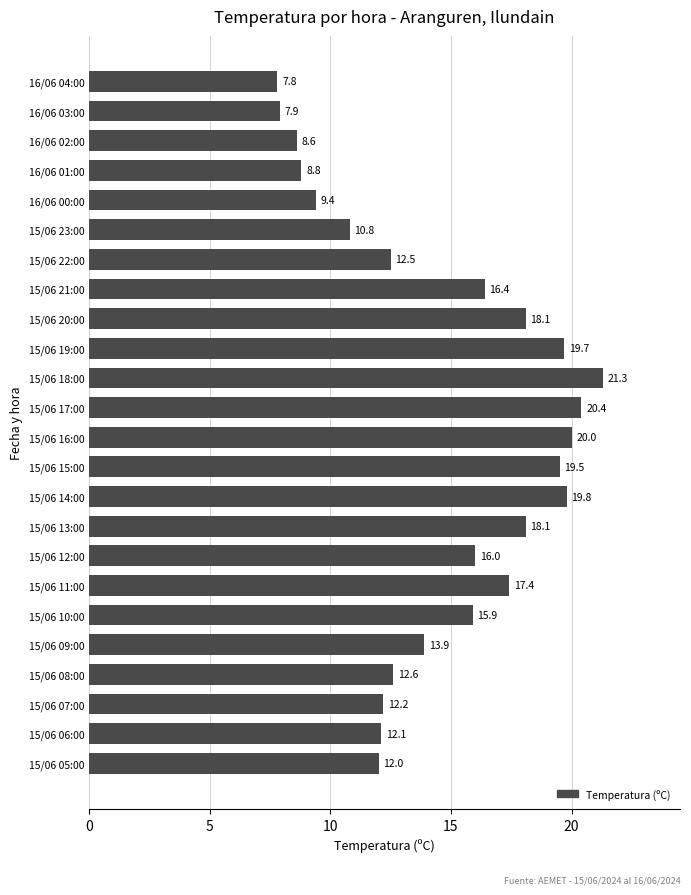

What is the label of the 17th bar from the bottom?

15/06 21:00